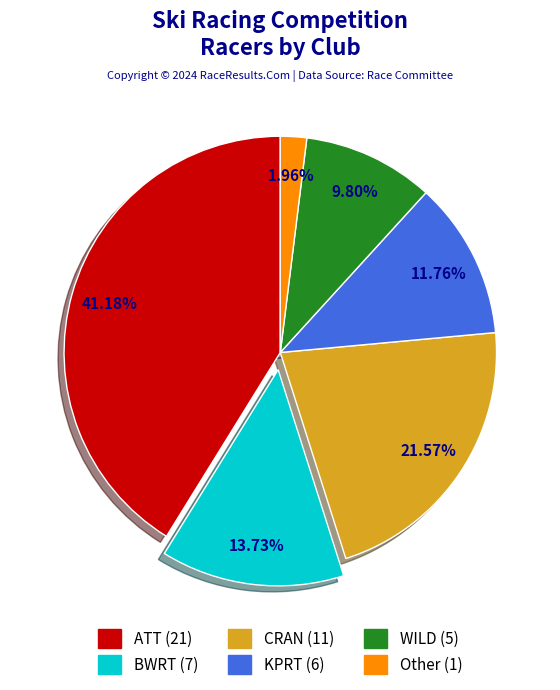

Which category has the smallest portion of the pie?

Other